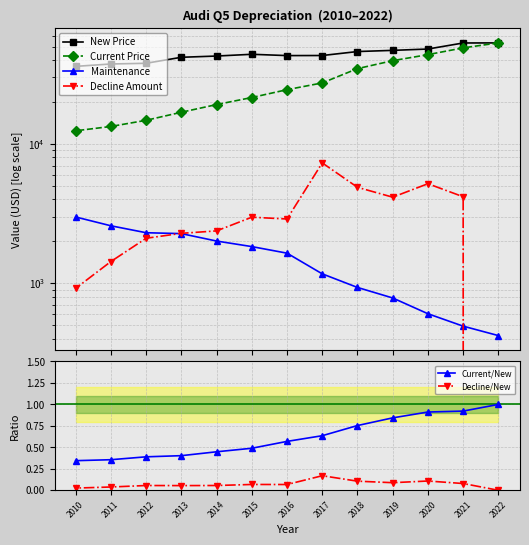

At which label is Decline Amount closest to 3655?

2019